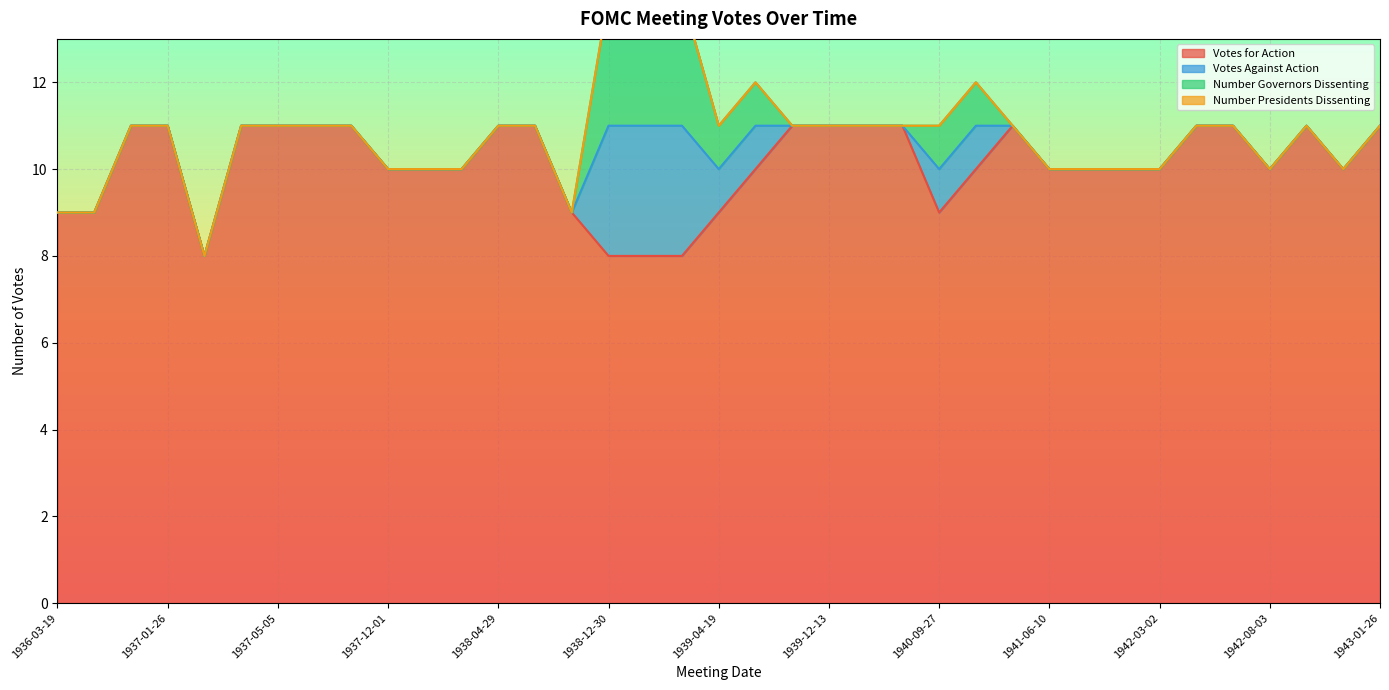

List the labels in order of Votes for Action value, largest first.

1936-11-20, 1937-01-26, 1937-04-04, 1937-05-05, 1937-06-09, 1937-11-12, 1938-04-29, 1938-08-02, 1939-09-18, 1939-12-13, 1940-03-20, 1940-05-28, 1941-03-17, 1942-05-08, 1942-06-22, 1942-09-29, 1943-01-26, 1937-12-01, 1938-03-01, 1938-04-22, 1939-06-21, 1940-12-18, 1941-06-10, 1941-09-27, 1941-12-12, 1942-03-02, 1942-08-03, 1942-12-14, 1936-03-19, 1936-05-25, 1938-09-21, 1939-04-19, 1940-09-27, 1937-03-15, 1938-12-30, 1939-03-07, 1939-03-20